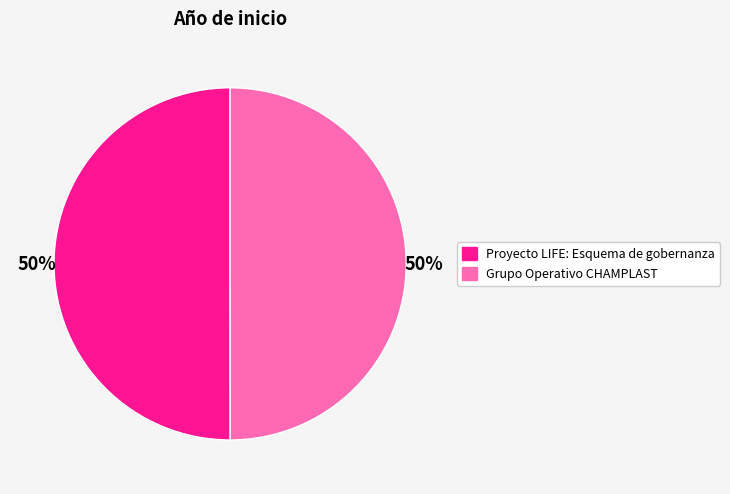

To the nearest percent, what portion does Grupo Operativo CHAMPLAST represent?

50%